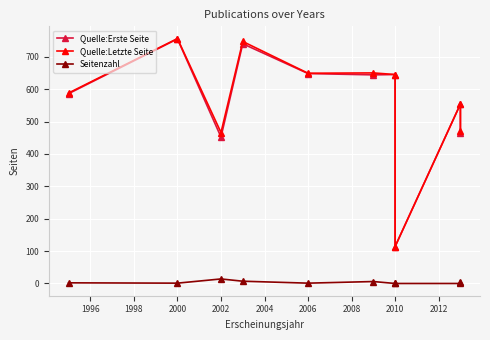

What is the value of the Quelle:Erste Seite point at the 4th from the left?

740